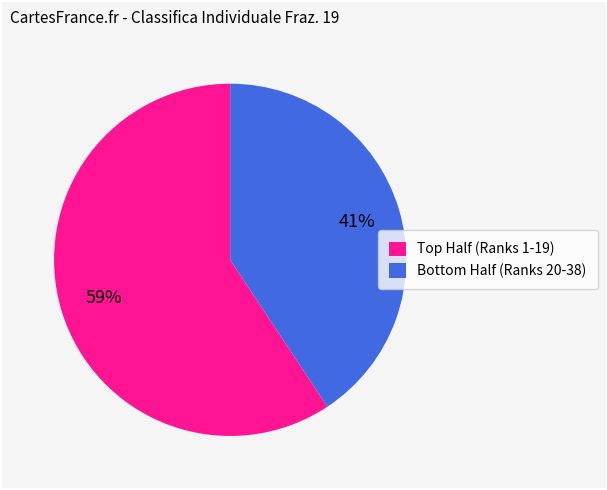

What is the largest slice in the pie chart?

Top Half (Ranks 1-19)